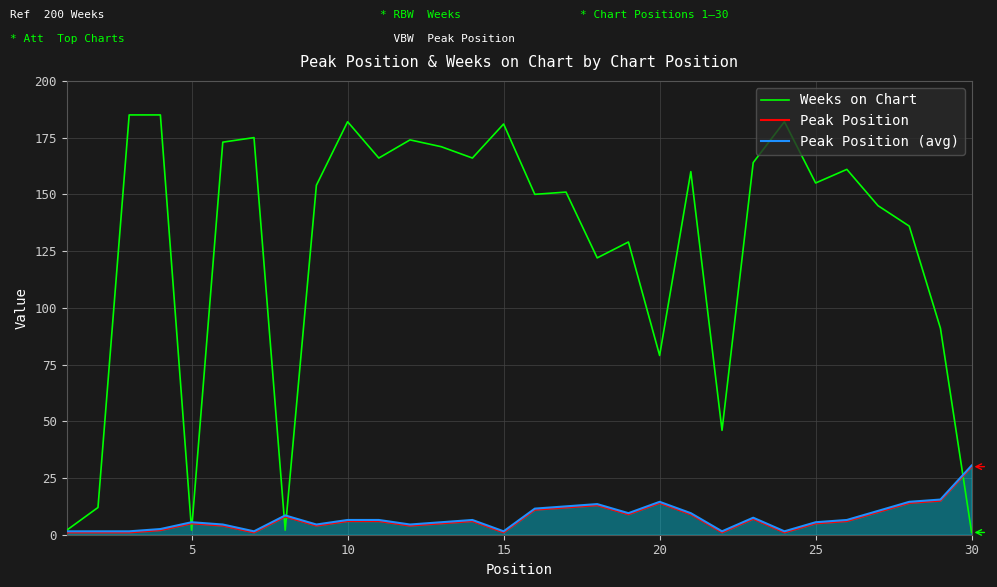

How many intersections are there between Peak Position (avg) and Weeks on Chart?

5